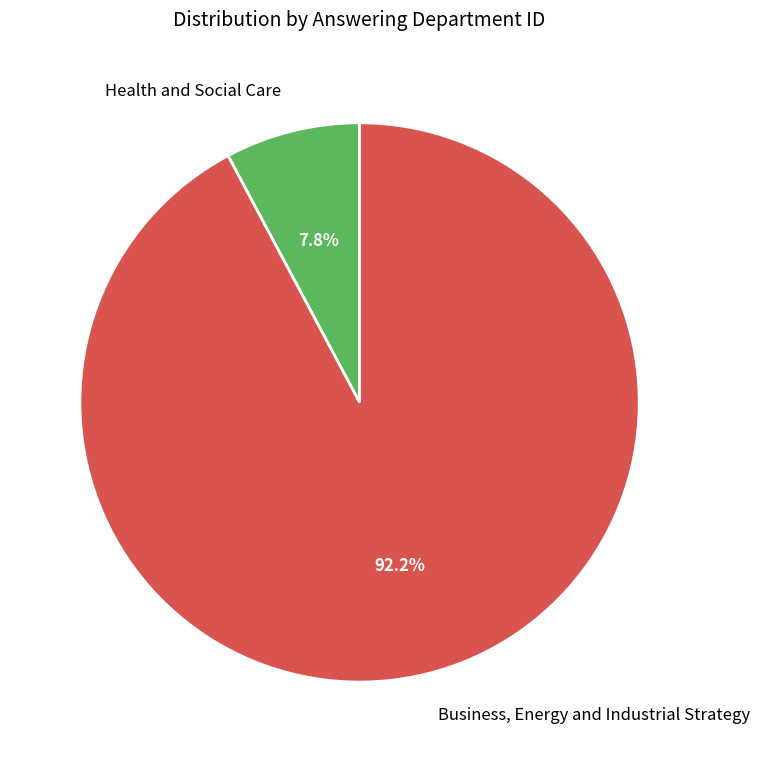

To the nearest percent, what is the average slice percentage?

50%